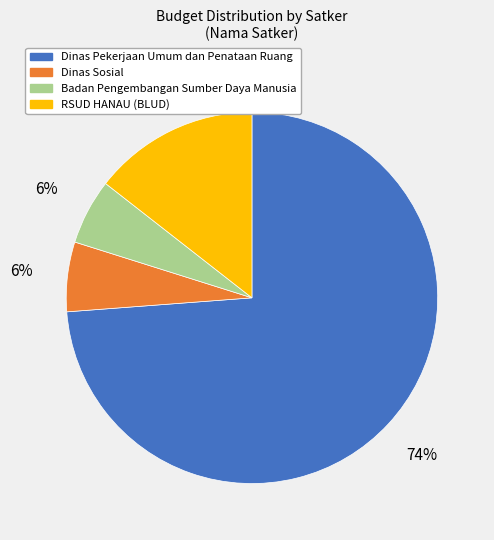

What is the largest slice in the pie chart?

Dinas Pekerjaan Umum dan Penataan Ruang